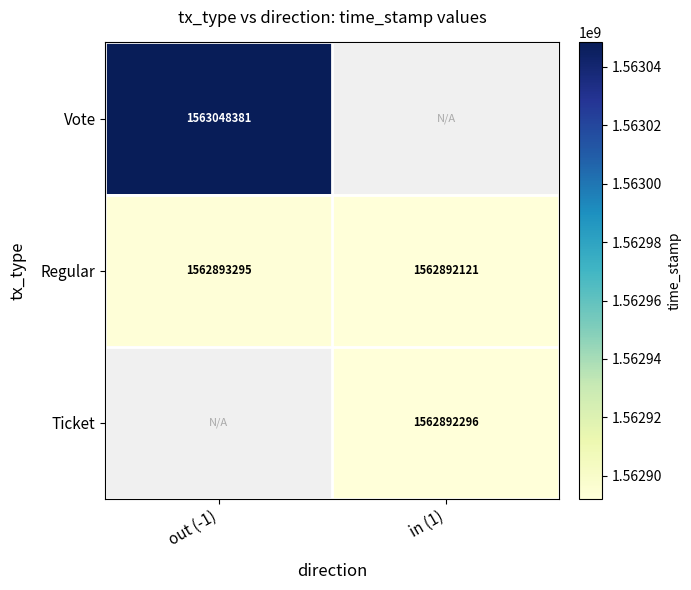

How many values in the Regular series are below 1562893295?

1